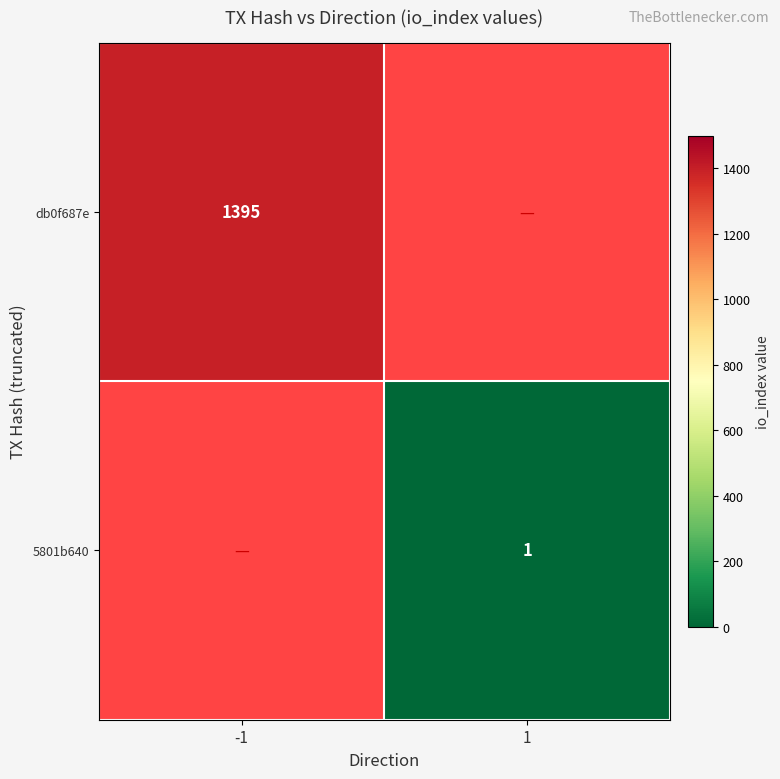

True or false: 5801b640 has a value of 0 at 1.

False